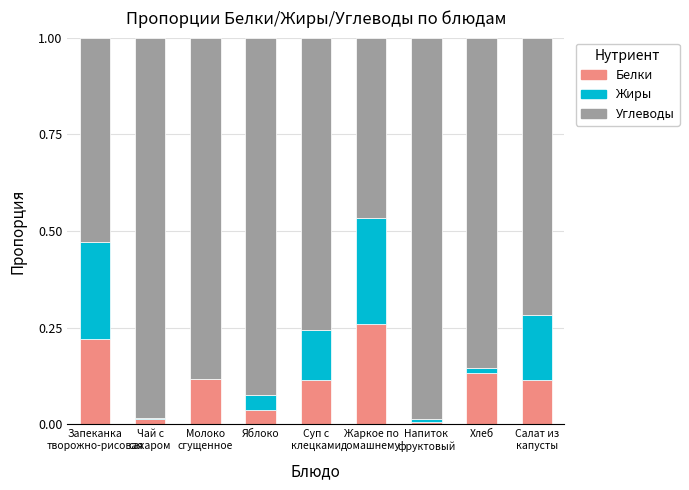

What is the difference between the maximum and second lowest values in the Жиры series?

0.3